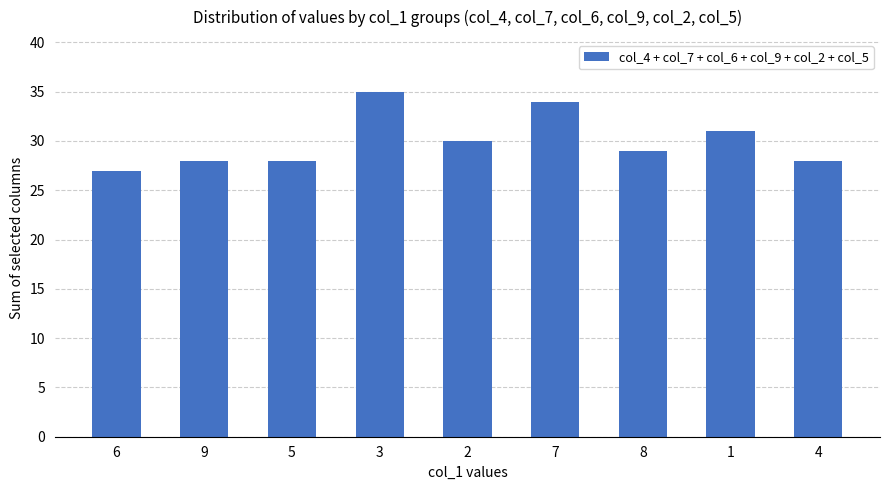

The chart shows a value of 51 at 1. True or false?

False